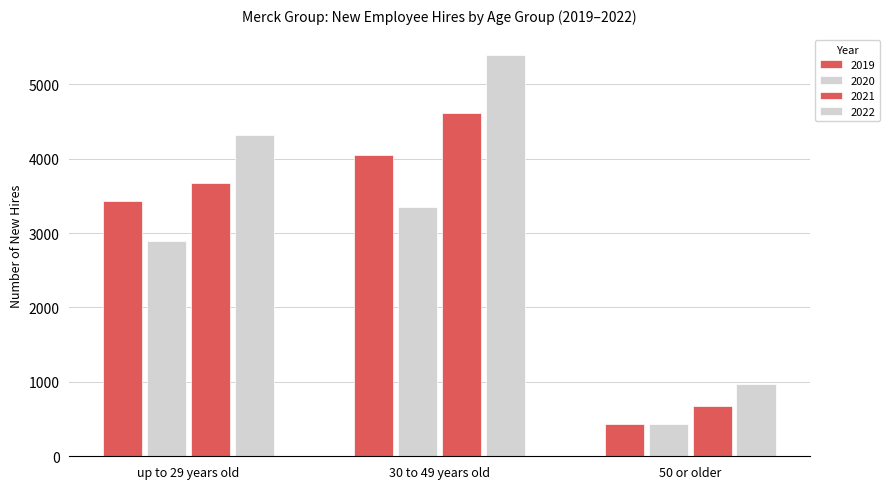

The 2020 series shows 1357 at up to 29 years old. True or false?

False